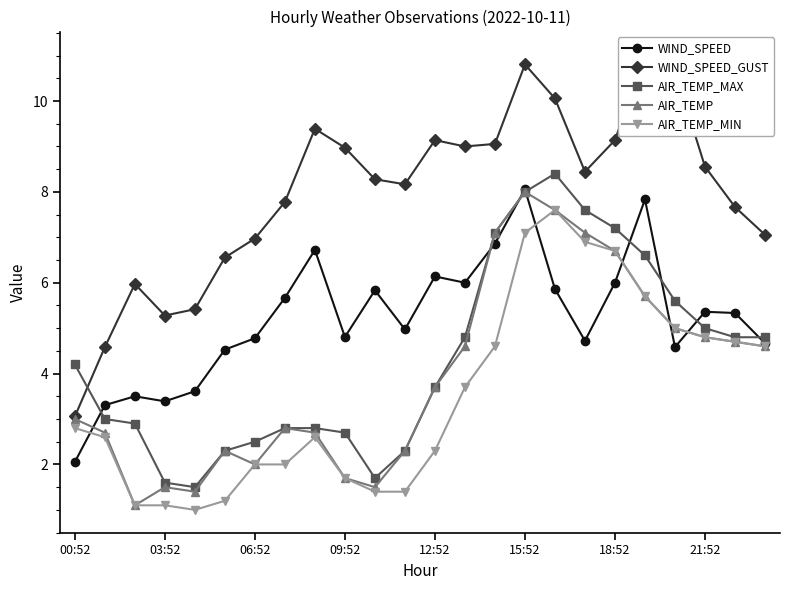

Rank the series at 14 from lowest to highest value.

AIR_TEMP_MIN, WIND_SPEED, AIR_TEMP_MAX, AIR_TEMP, WIND_SPEED_GUST